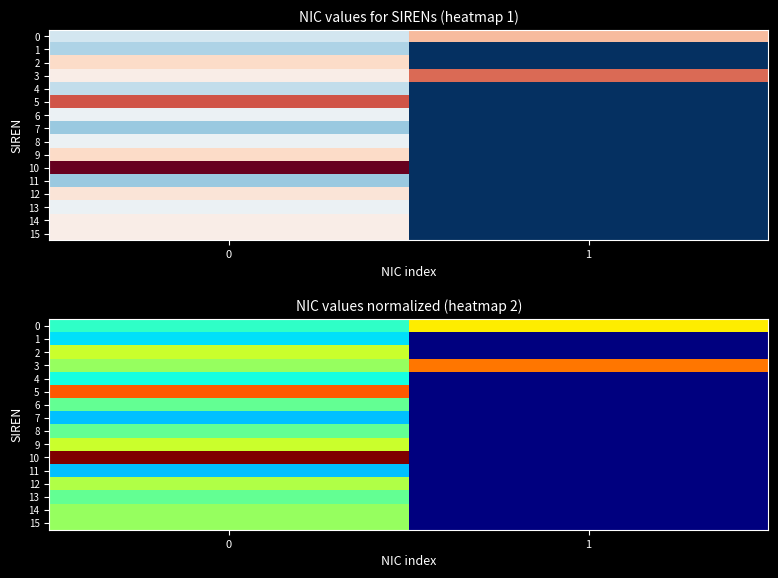

What is the difference between the 3 values at 1 and 0?

0.2